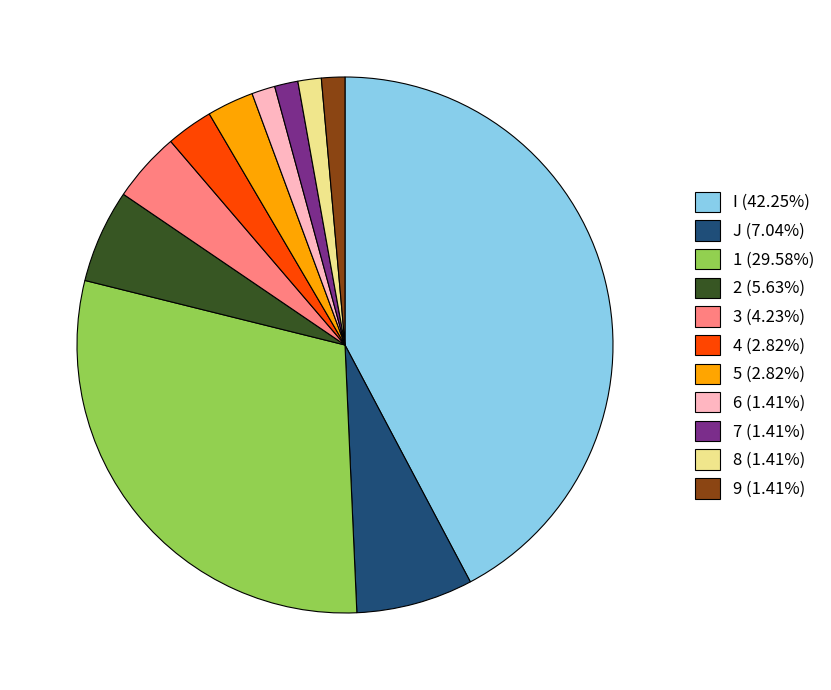

How many segments does this pie chart have?

11